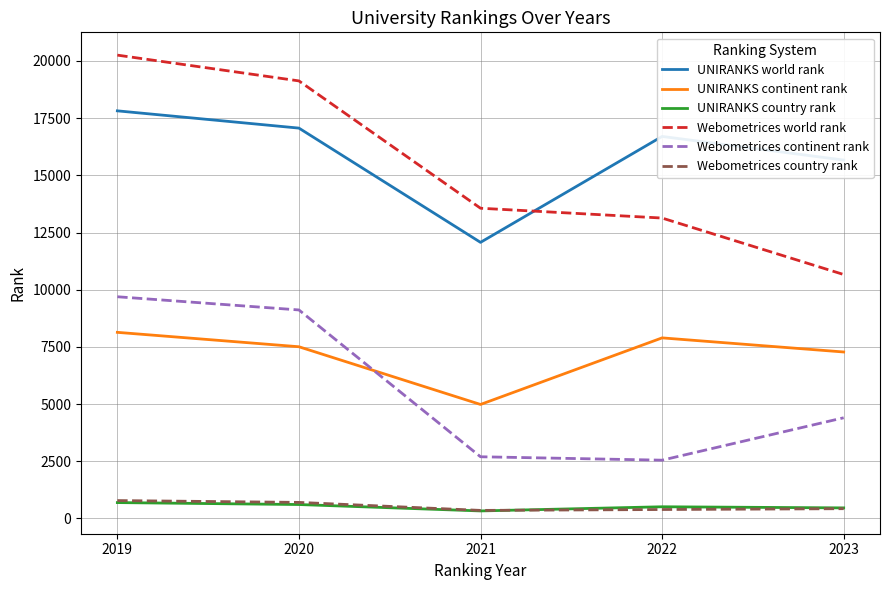

What is the lowest value of the UNIRANKS world rank series?

12069